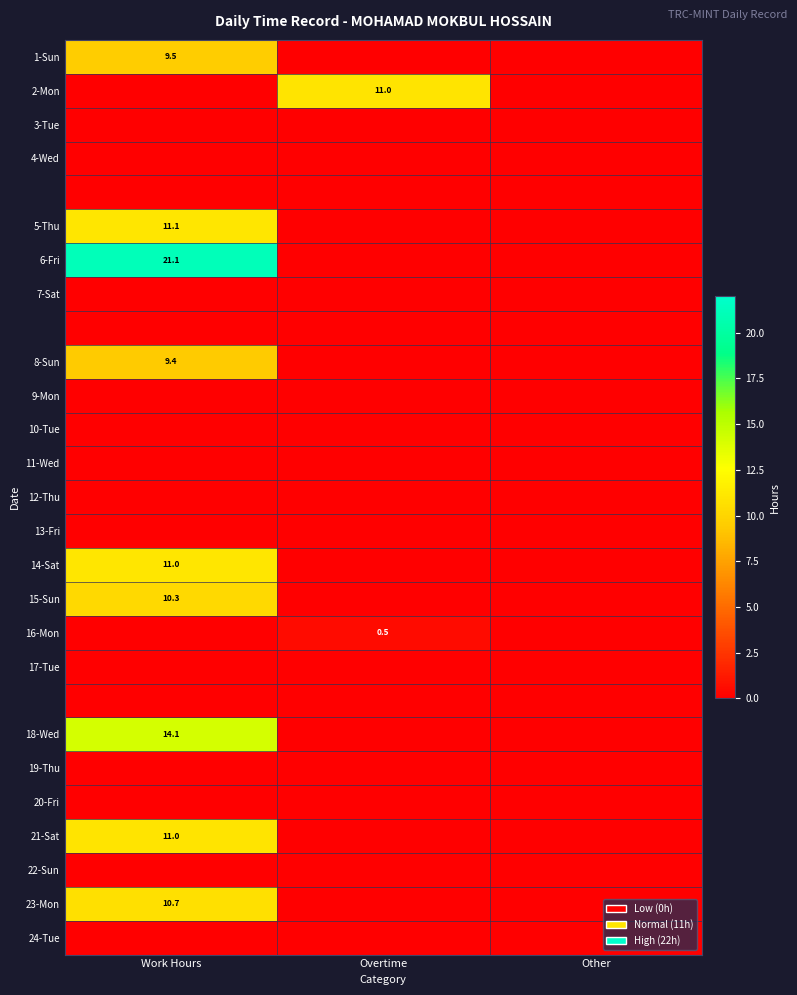

The 21-Sat series shows 11.0 at Work Hours. True or false?

True